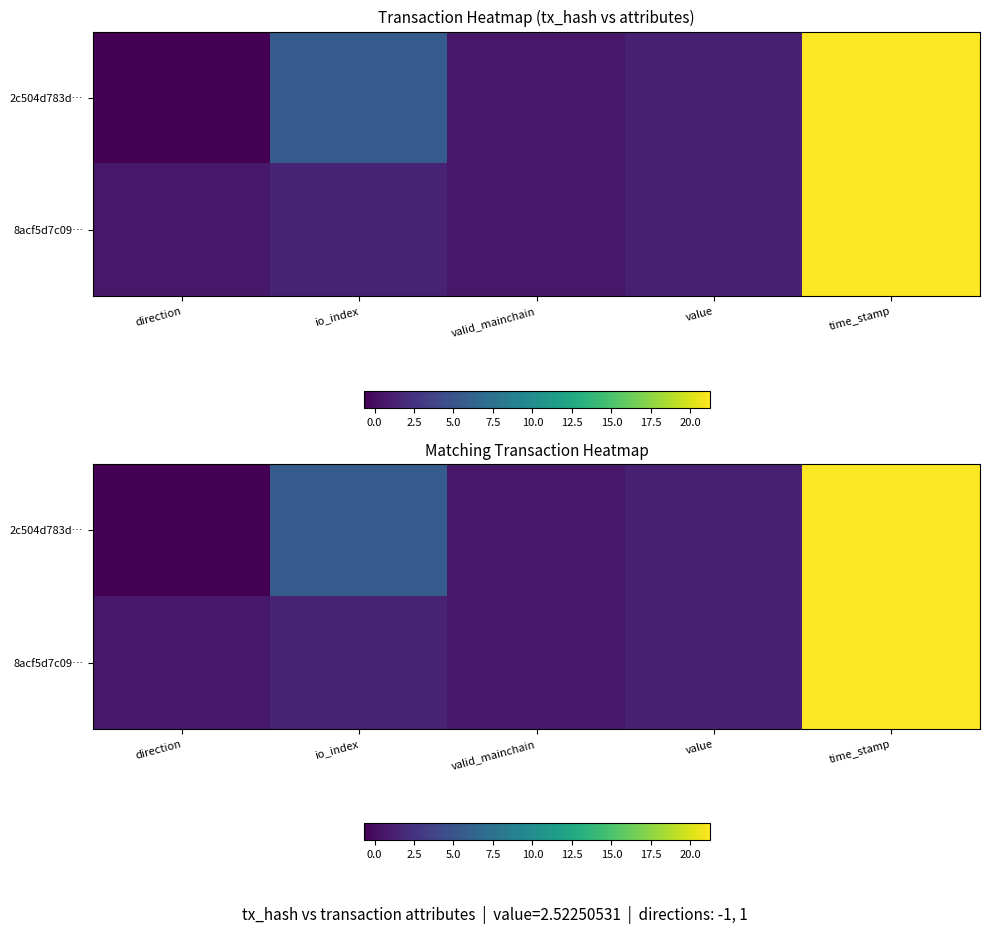

What is the difference between the highest and lowest values at io_index?

4.3